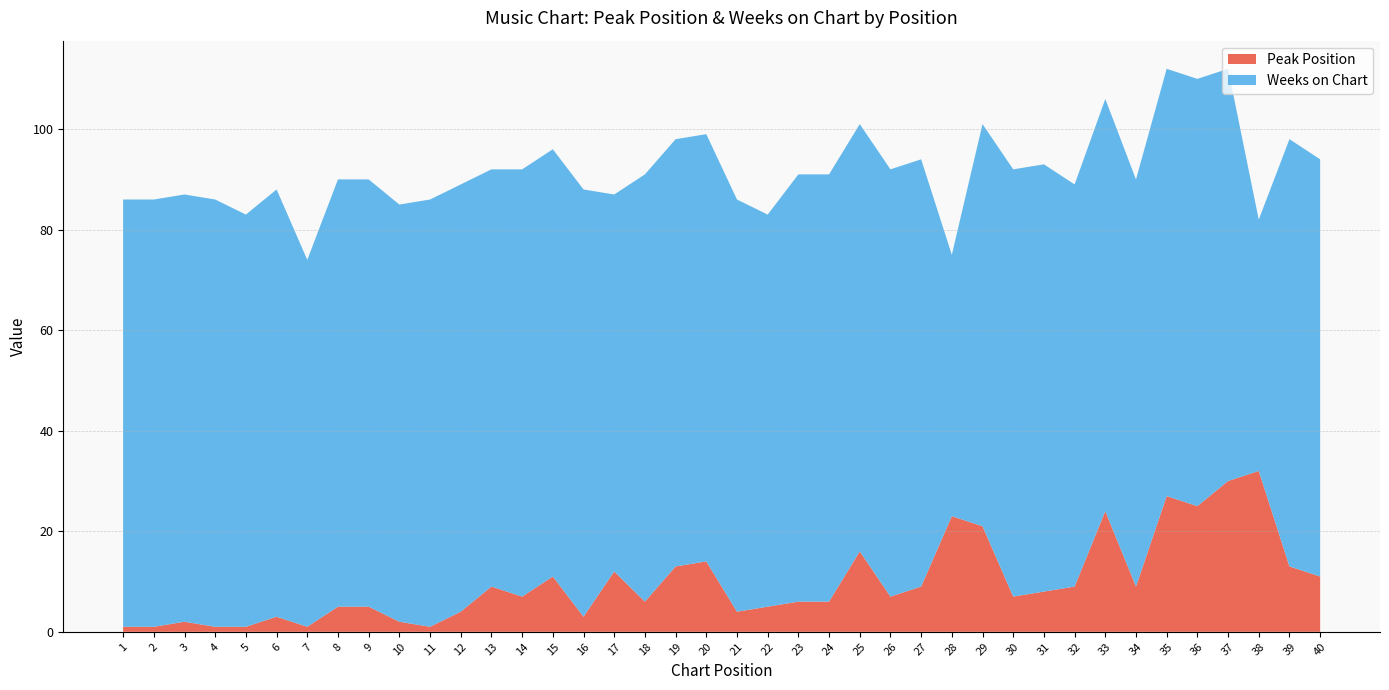

Reading left to right, list all the values displayed in this chart.

Peak Position: 1=1	2=1	3=2	4=1	5=1	6=3	7=1	8=5	9=5	10=2	11=1	12=4	13=9	14=7	15=11	16=3	17=12	18=6	19=13	20=14	21=4	22=5	23=6	24=6	25=16	26=7	27=9	28=23	29=21	30=7	31=8	32=9	33=24	34=9	35=27	36=25	37=30	38=32	39=13	40=11
Weeks on Chart: 1=85	2=85	3=85	4=85	5=82	6=85	7=73	8=85	9=85	10=83	11=85	12=85	13=83	14=85	15=85	16=85	17=75	18=85	19=85	20=85	21=82	22=78	23=85	24=85	25=85	26=85	27=85	28=52	29=80	30=85	31=85	32=80	33=82	34=81	35=85	36=85	37=82	38=50	39=85	40=83